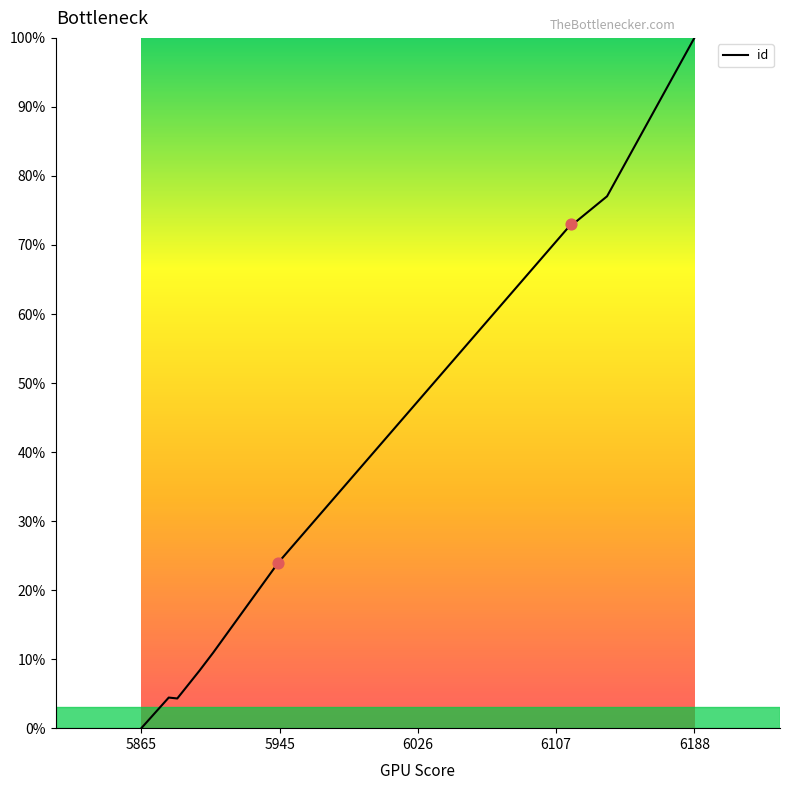

What is the difference between the maximum and minimum values?

100.0